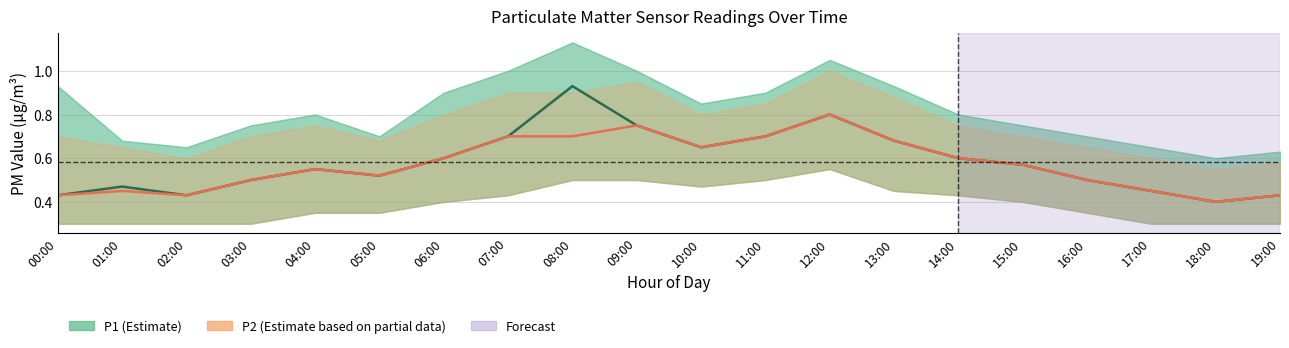

What is the difference between the maximum and minimum values in the P2 series?

0.4